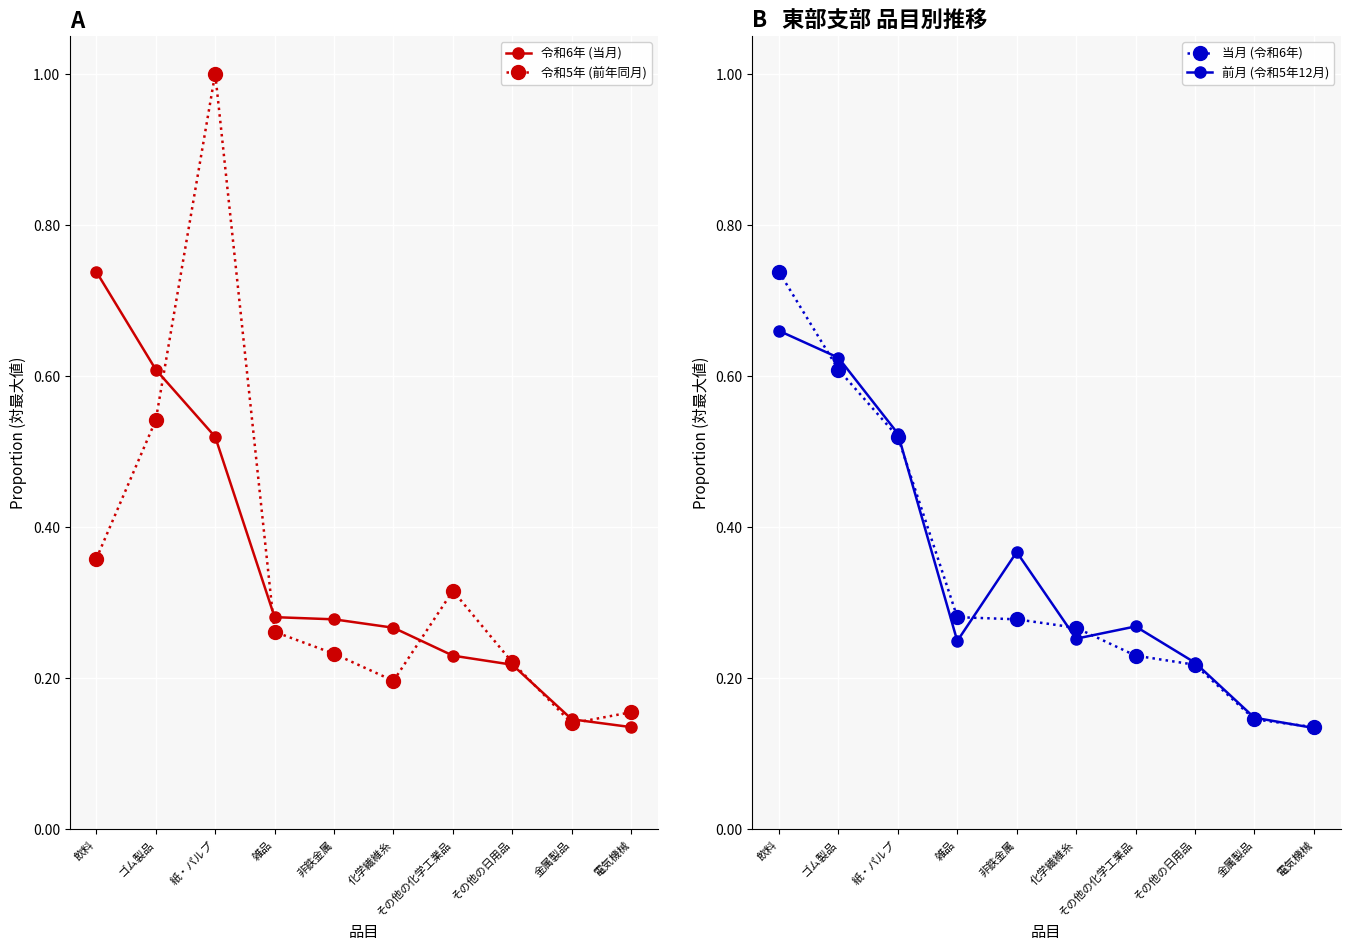

What is the label of the 6th point from the right?

非鉄金属